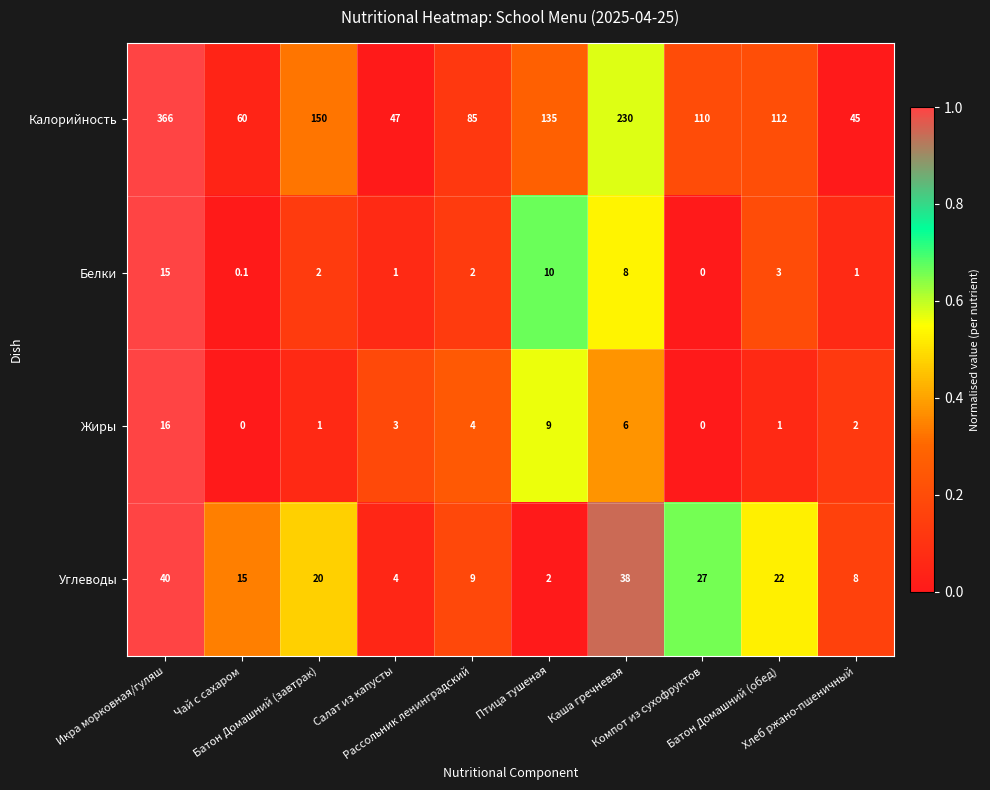

List the series in order of their peak value, highest first.

Калорийность, Углеводы, Жиры, Белки